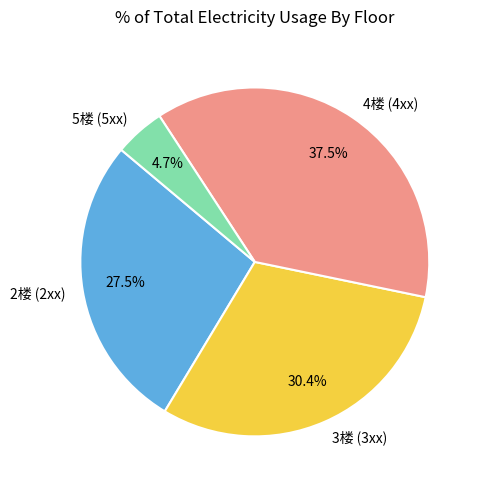

Is the sum of 2楼 (2xx) and 3楼 (3xx) greater than half?

Yes